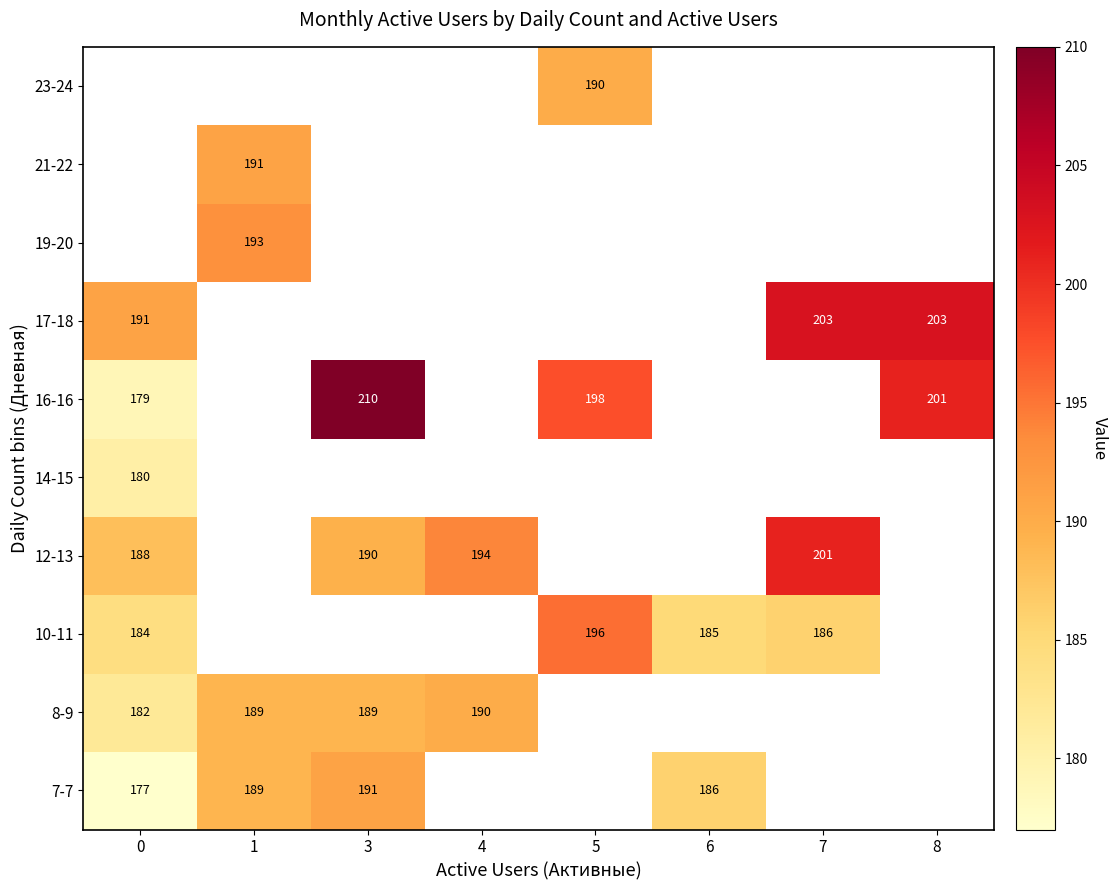

At how many categories does at least one series exceed 189?

7